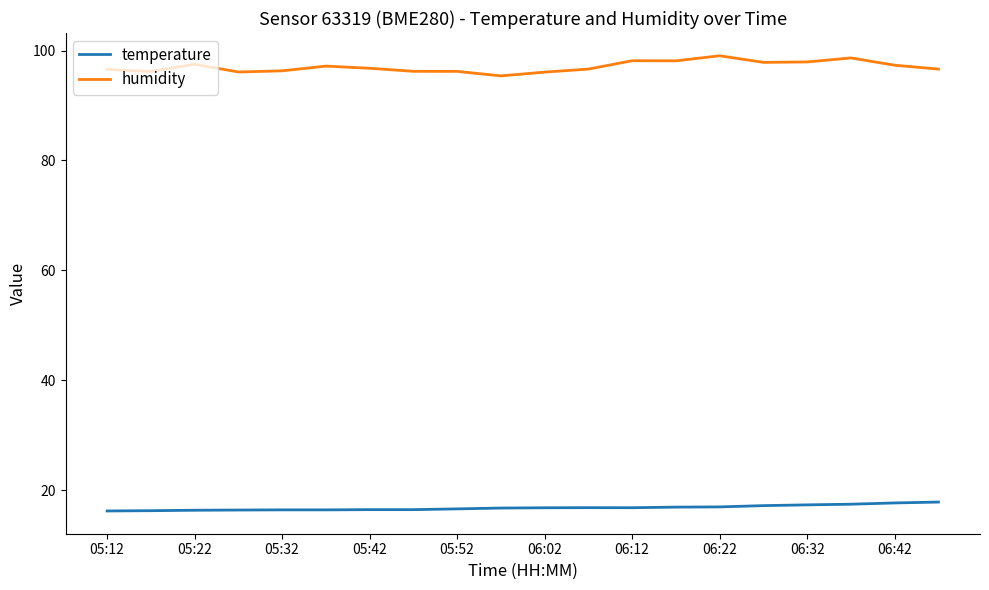

List the series in order of their overall mean, lowest first.

temperature, humidity